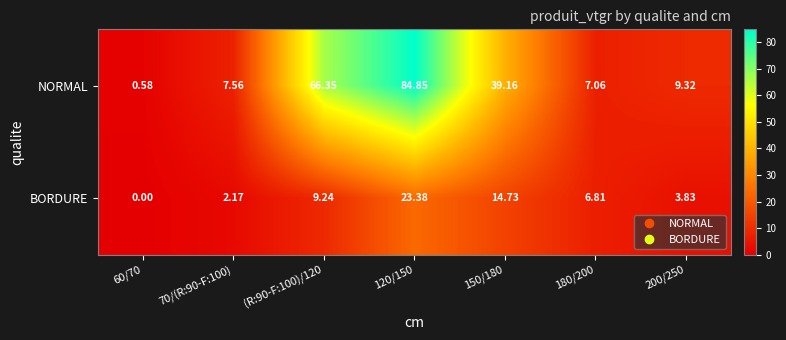

Rank the series at 60/70 from lowest to highest value.

BORDURE, NORMAL